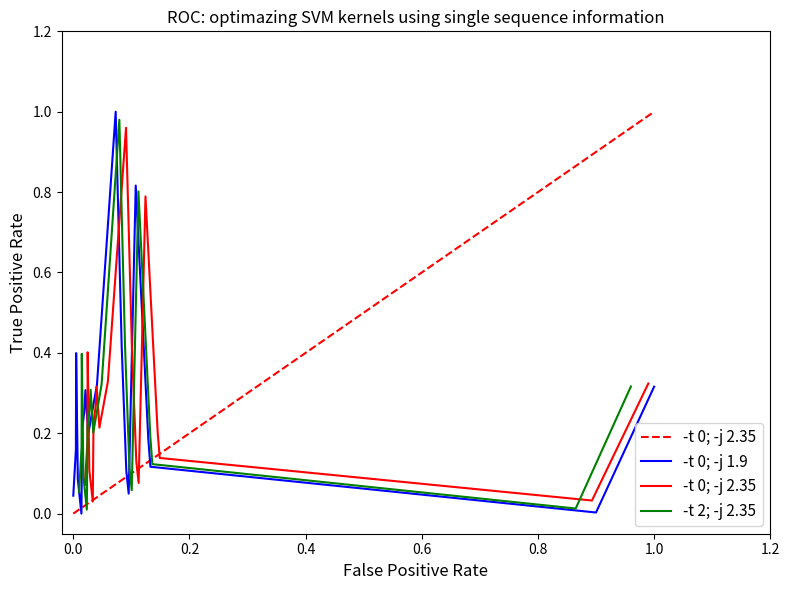

In -t 2; -j 2.35, how many points are lower than both neighbors (excluding endpoints)?

4